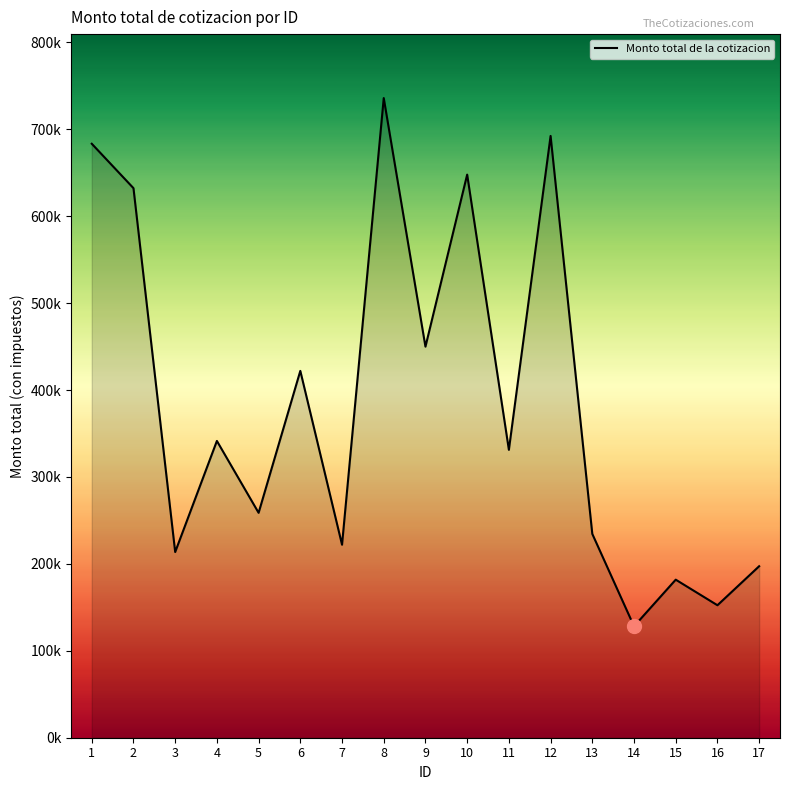

Does the chart display data point markers on the line(s)?

No